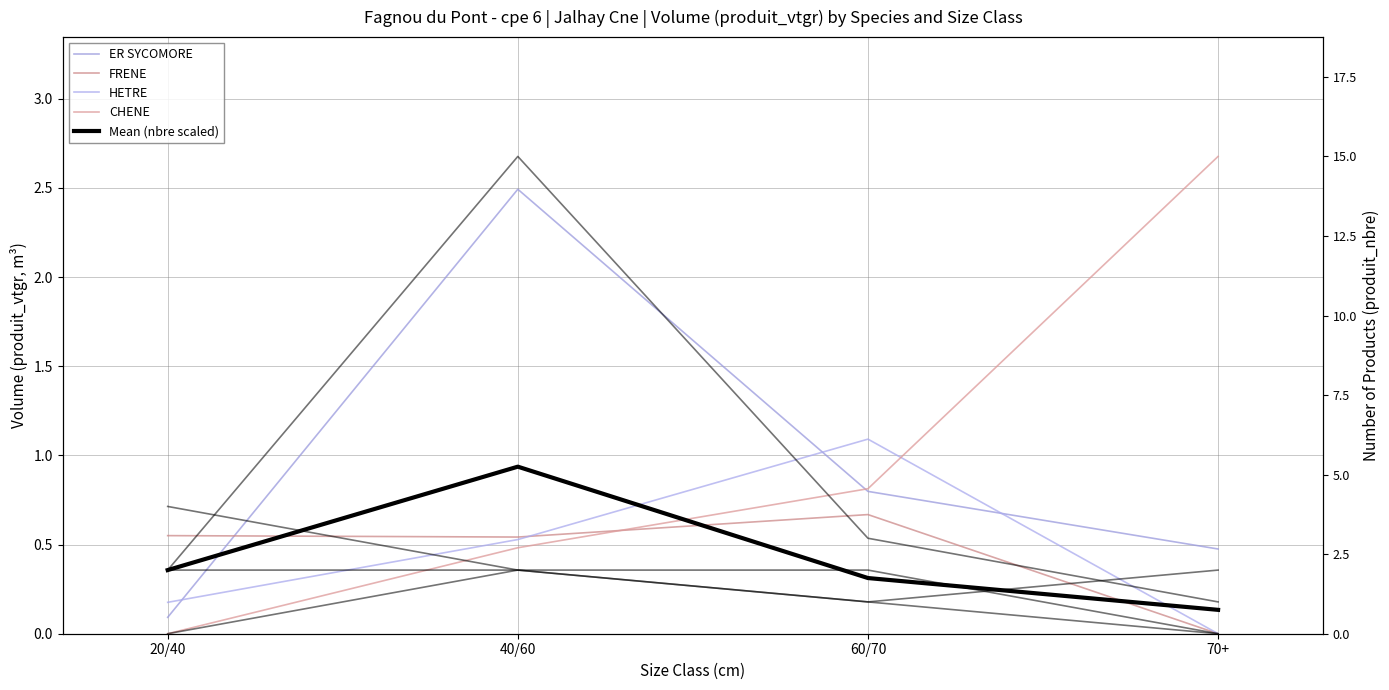

At which category is the sum across all series the highest?

40/60